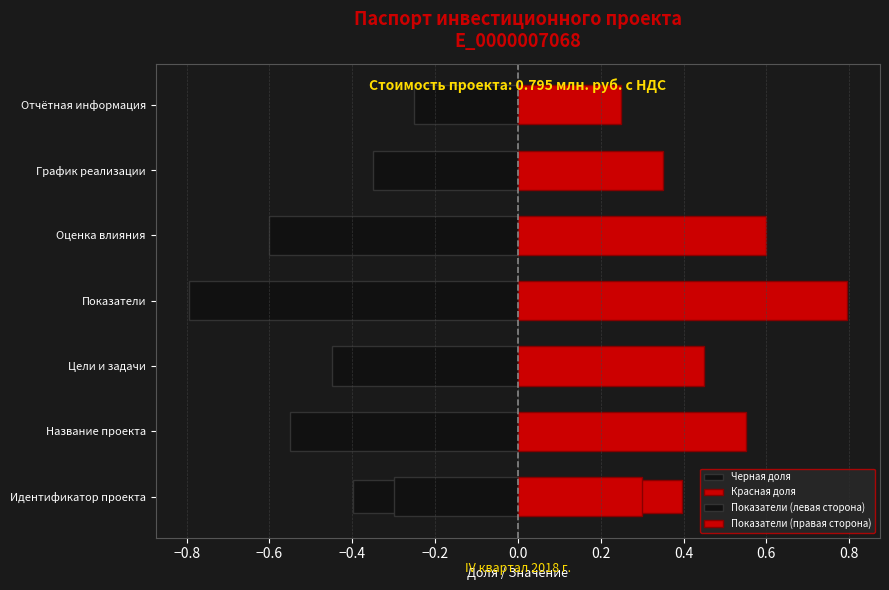

What is the value of the Показатели (левая сторона) bar at the 5th from the left?

-0.6